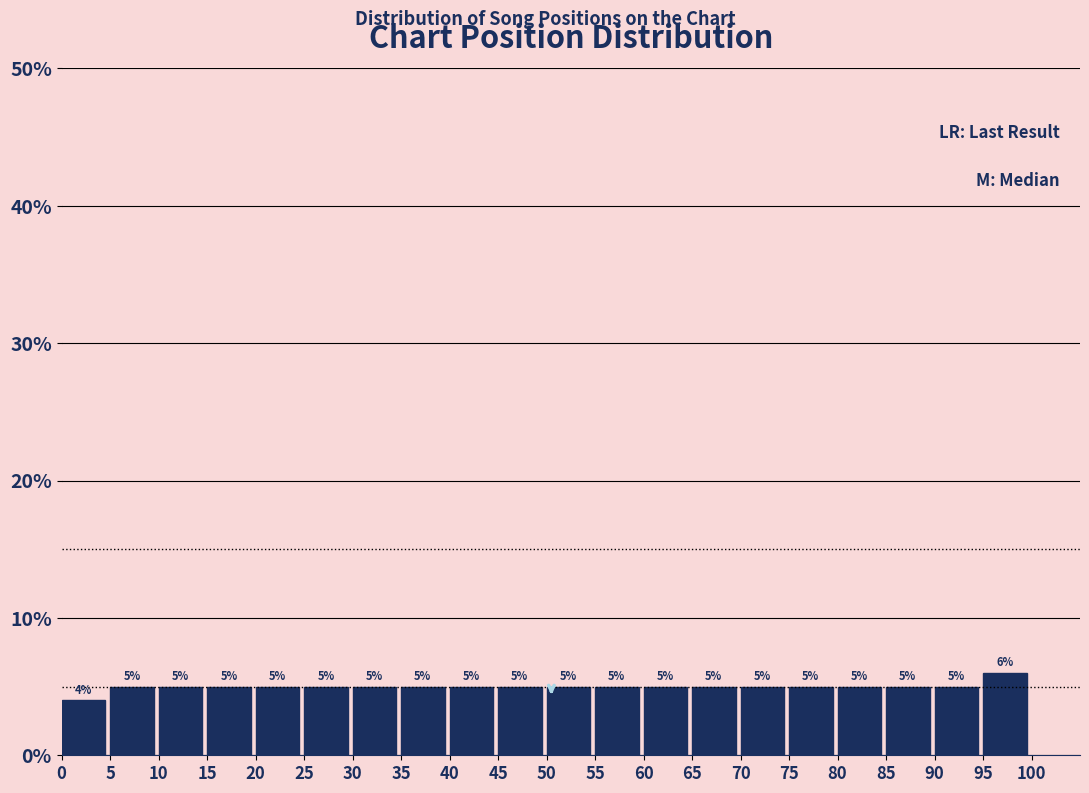

Over which range of the x-axis is the bar tallest?

95 to 100